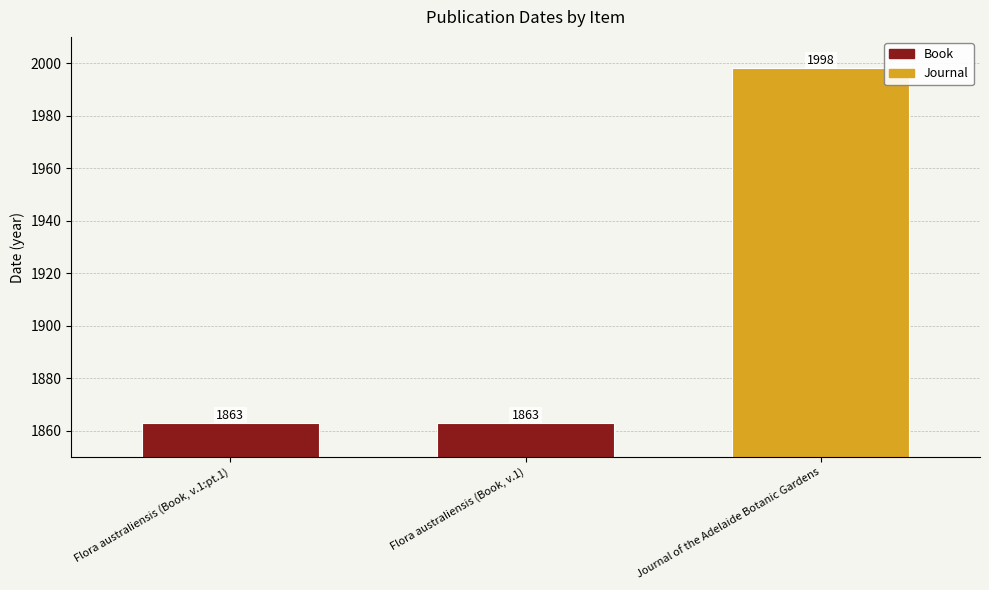

Reading left to right, extract all data points from this chart.

Flora australiensis (Book, v.1:pt.1)=1863	Flora australiensis (Book, v.1)=1863	Journal of the Adelaide Botanic Gardens=1998